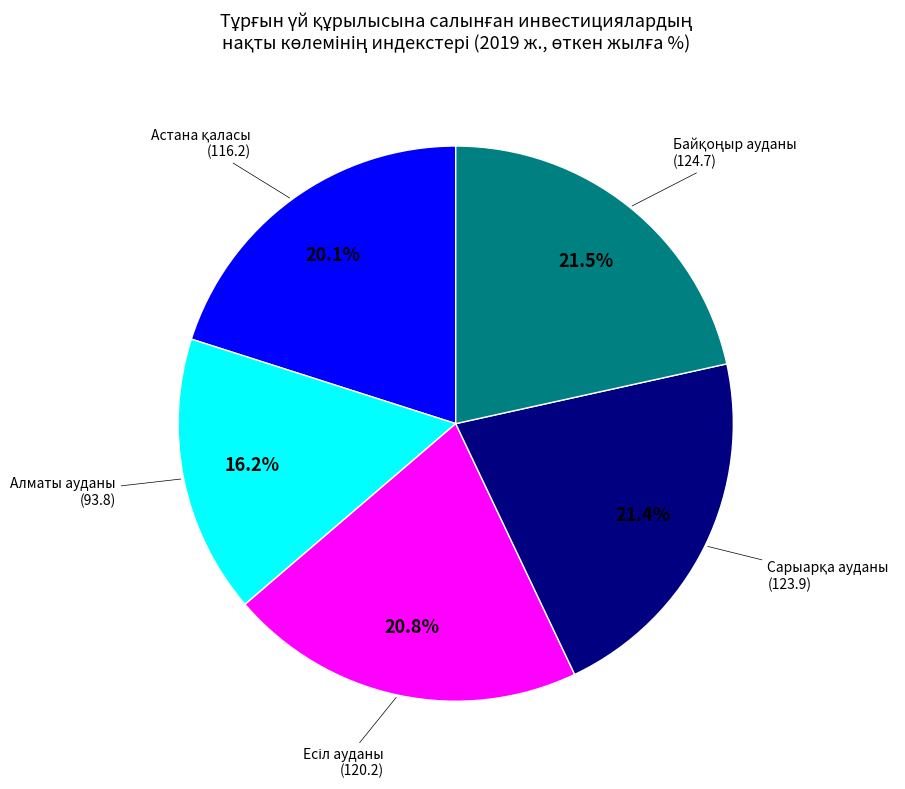

Does any single category account for the majority?

No